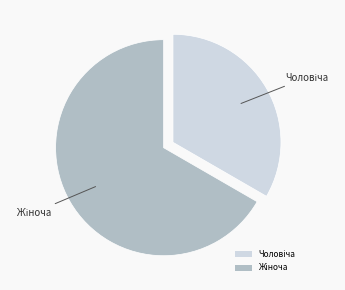

Is there any slice that represents more than half of the pie?

Yes